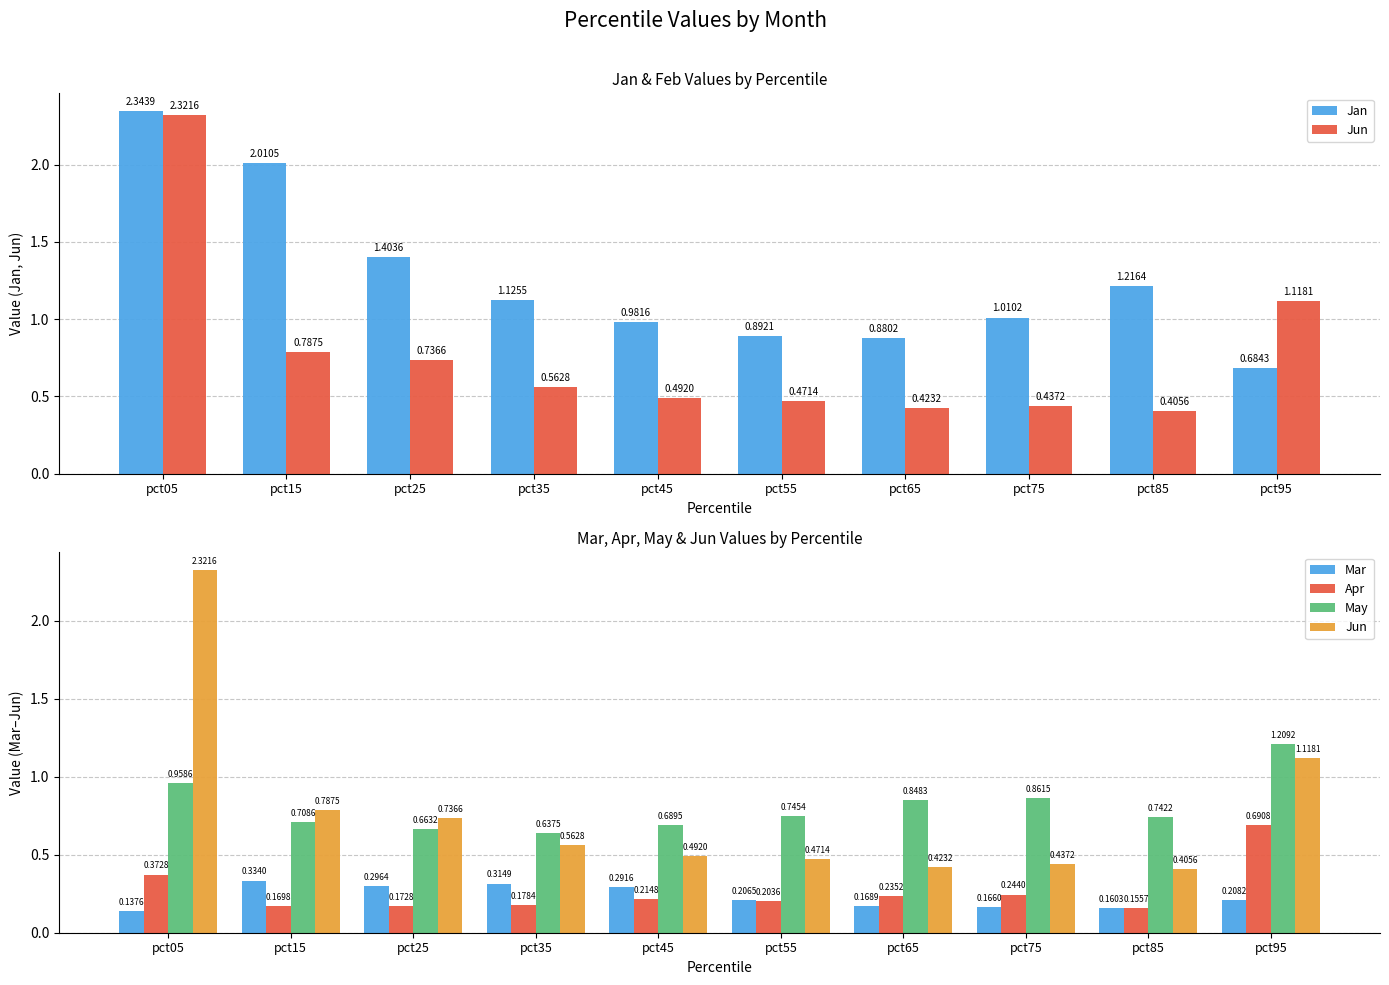

What is the highest value of the Mar series?

0.3